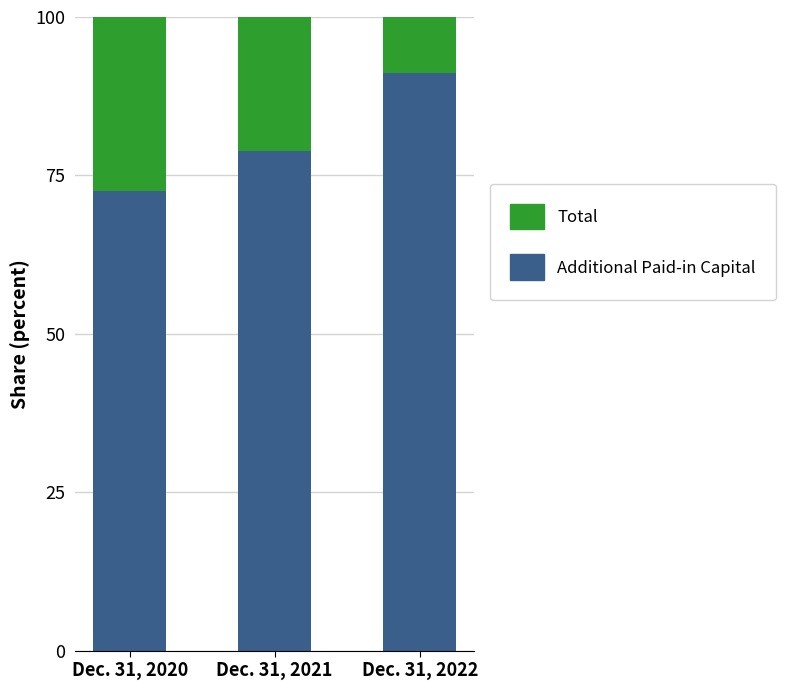

How many values in the Additional Paid-in Capital series exceed 78?

2